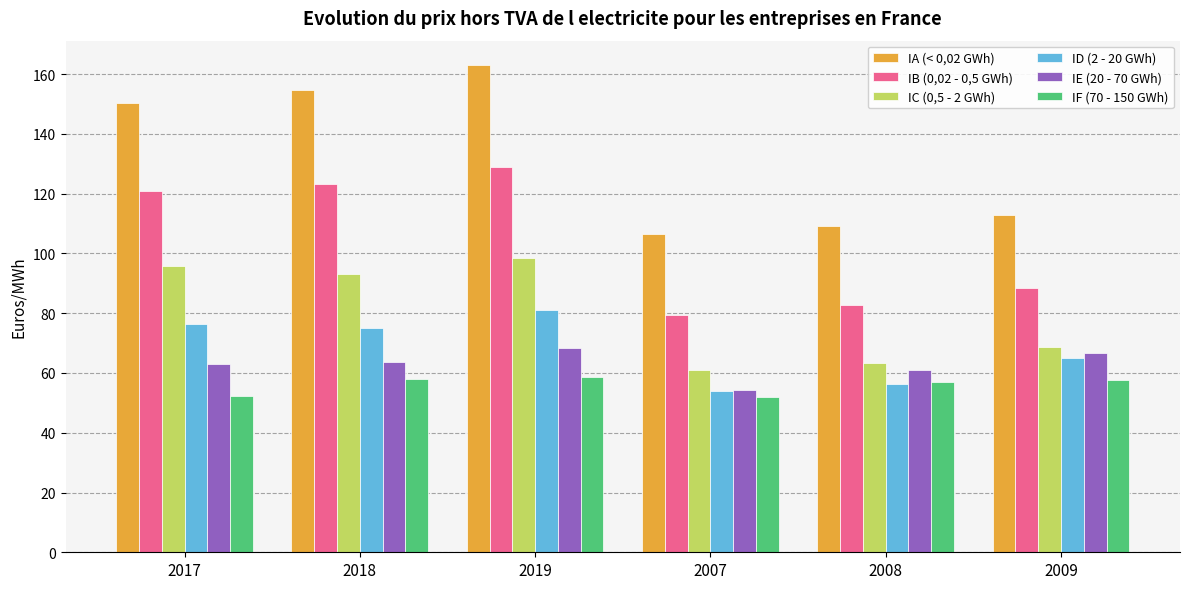

Is it true that IA (< 0,02 GWh) equals 260.1 at 2019?

False